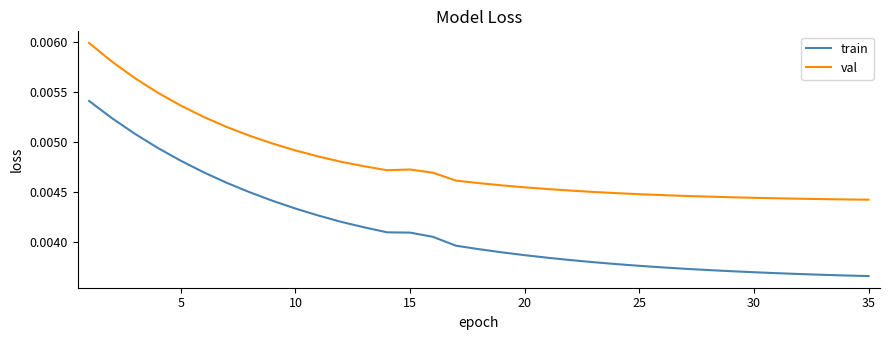

True or false: val and train cross at least once.

False